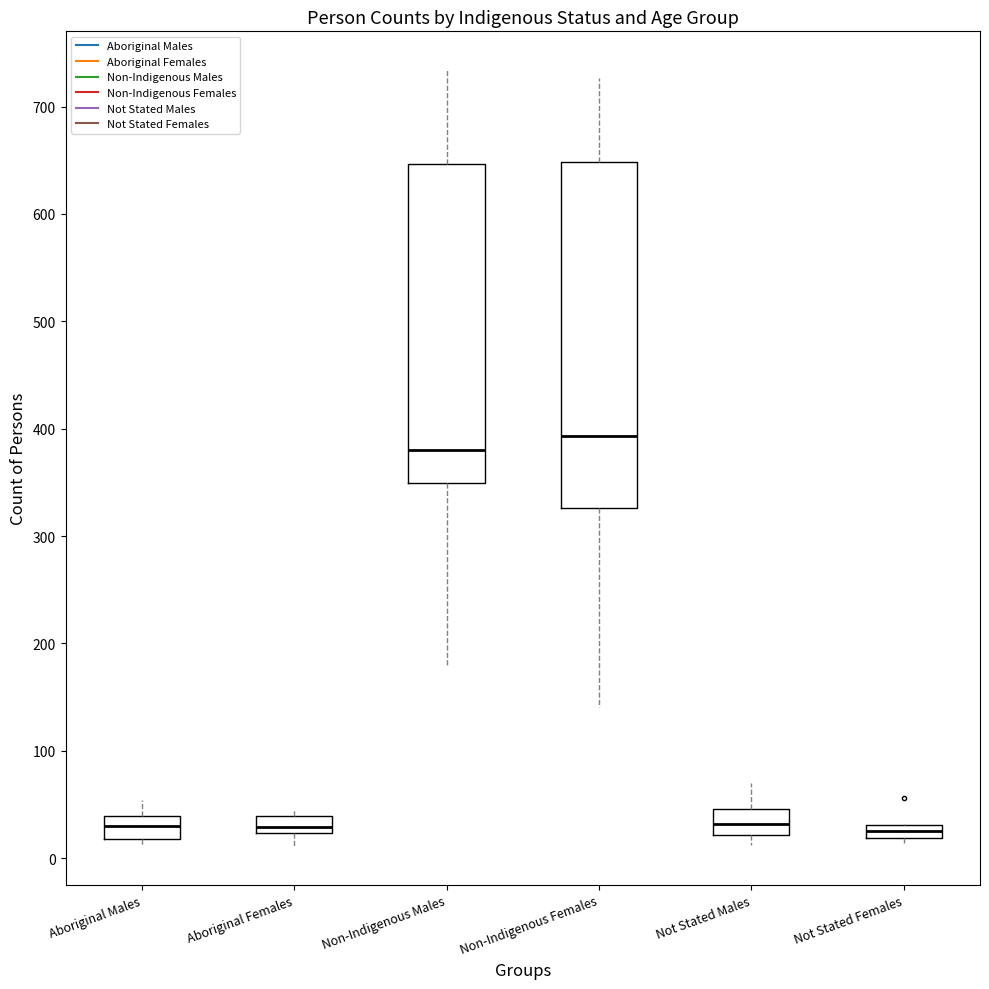

Where does the upper whisker of the box for Aboriginal Males end on the y-axis? The values are not printed on the chart, so give them approximately, as read against the axis.

50